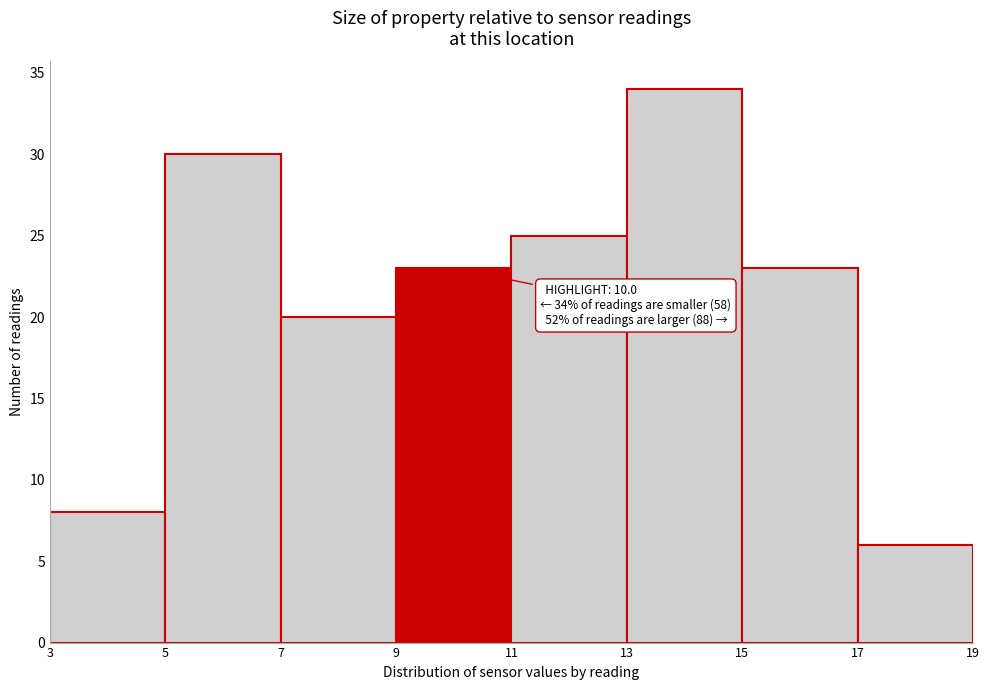

Which range on the x-axis has the tallest bar?

13 to 15